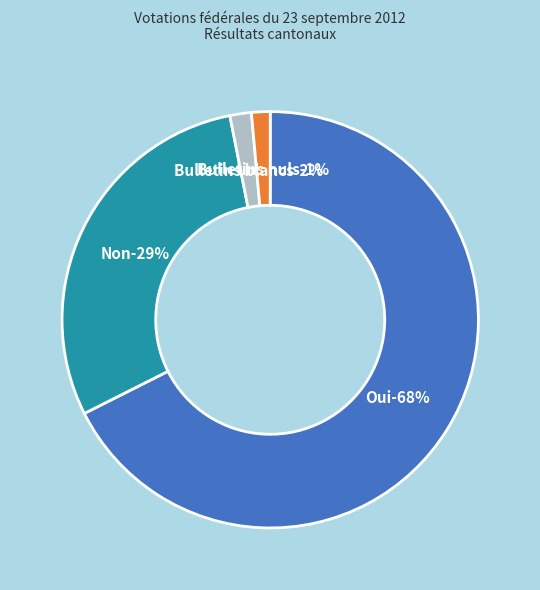

Is Bulletins nuls the majority of the pie?

No